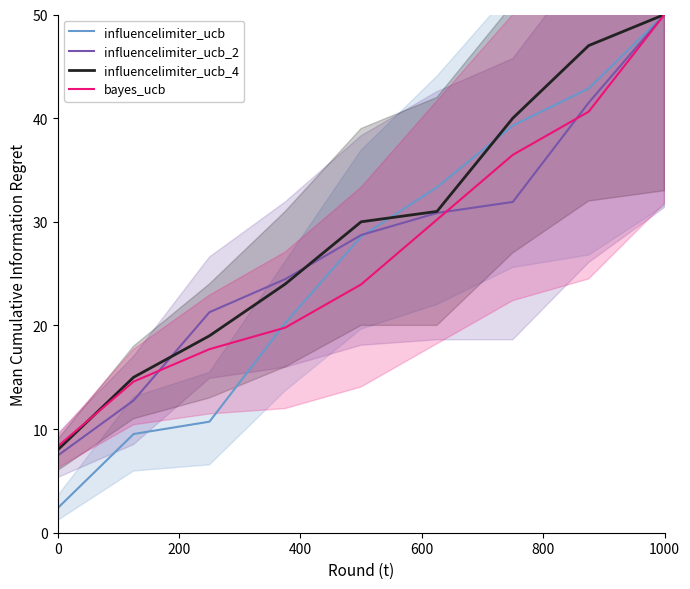

What is the highest value of the influencelimiter_ucb_2 series?

50.0